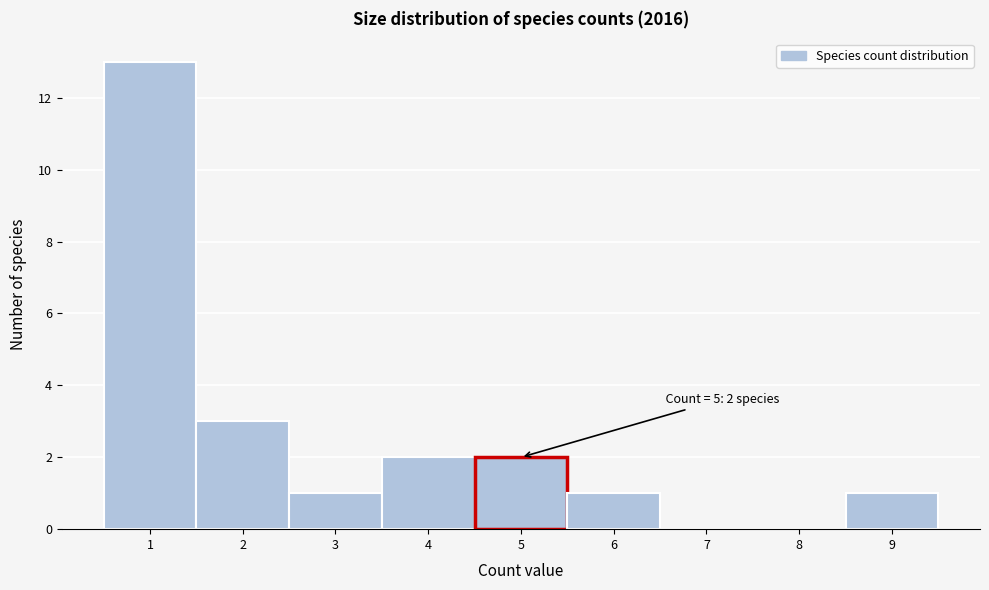

Over which range of the x-axis is the bar tallest?

0.5 to 1.5